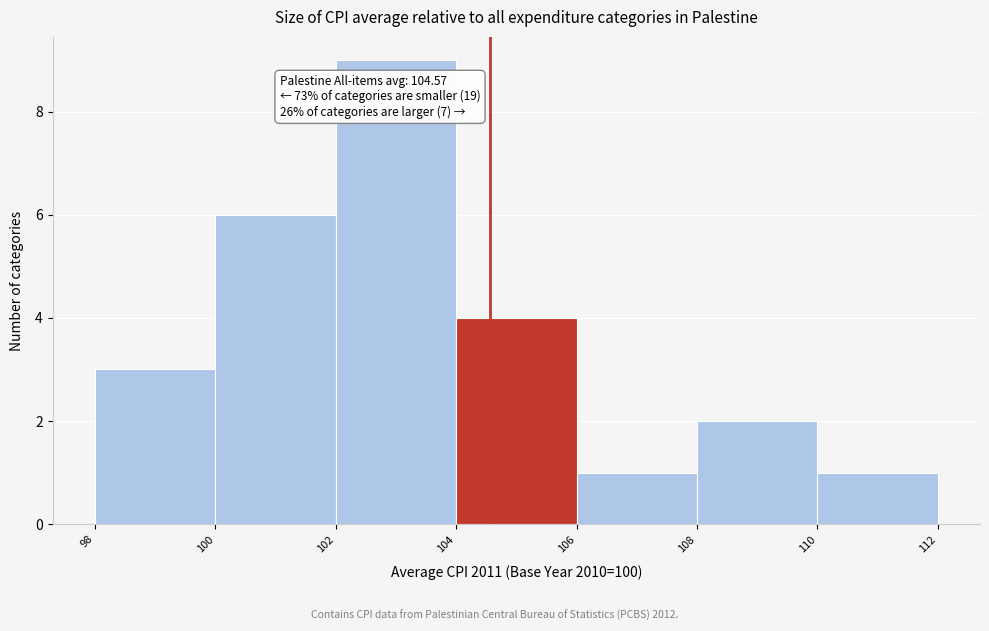

Over which range of the x-axis is the bar tallest?

102 to 104